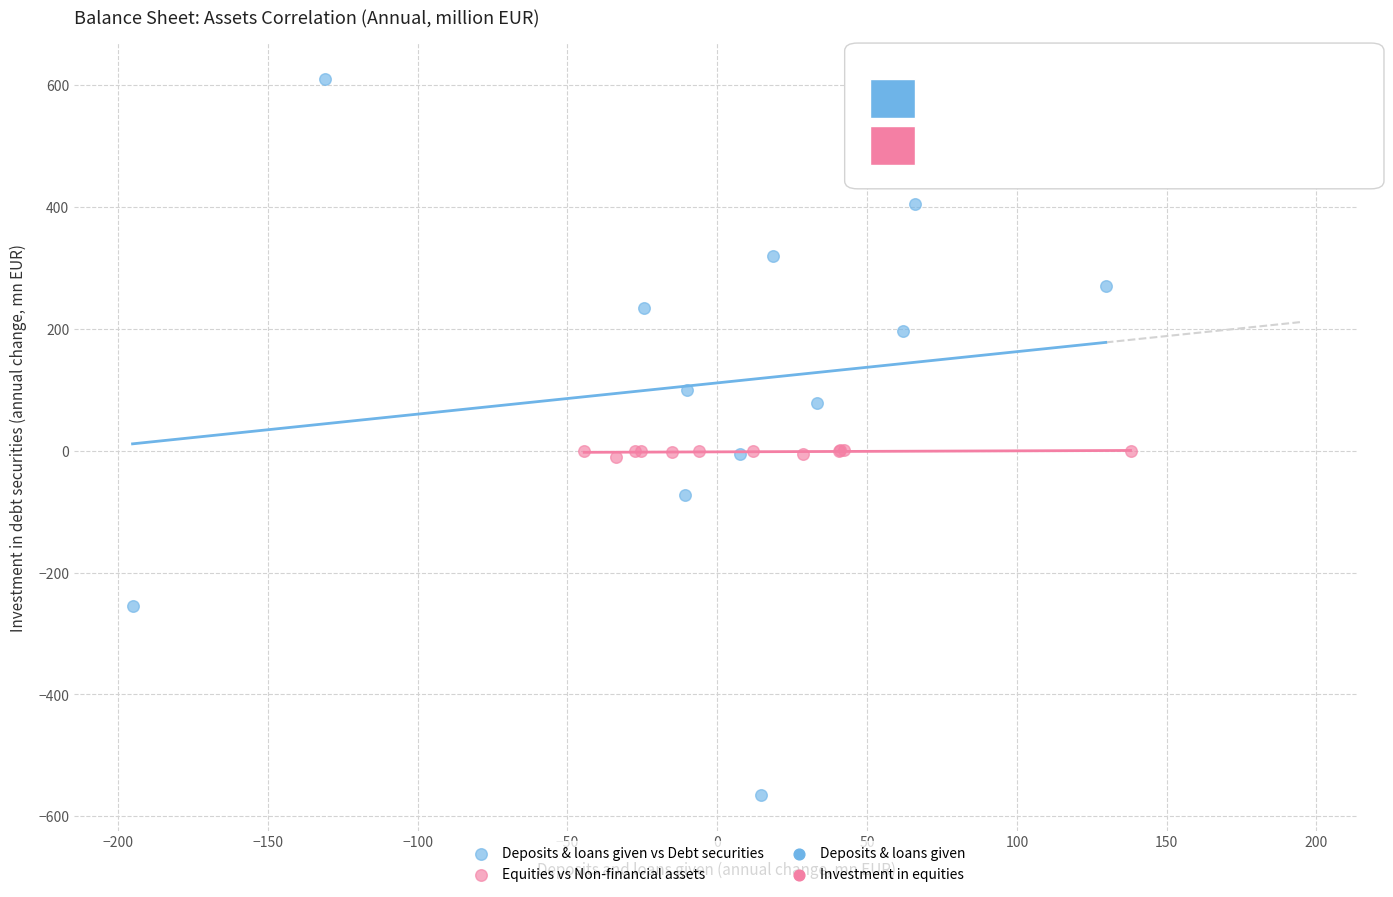

Which series contains the highest Y value?

Deposits & loans given vs Debt securities